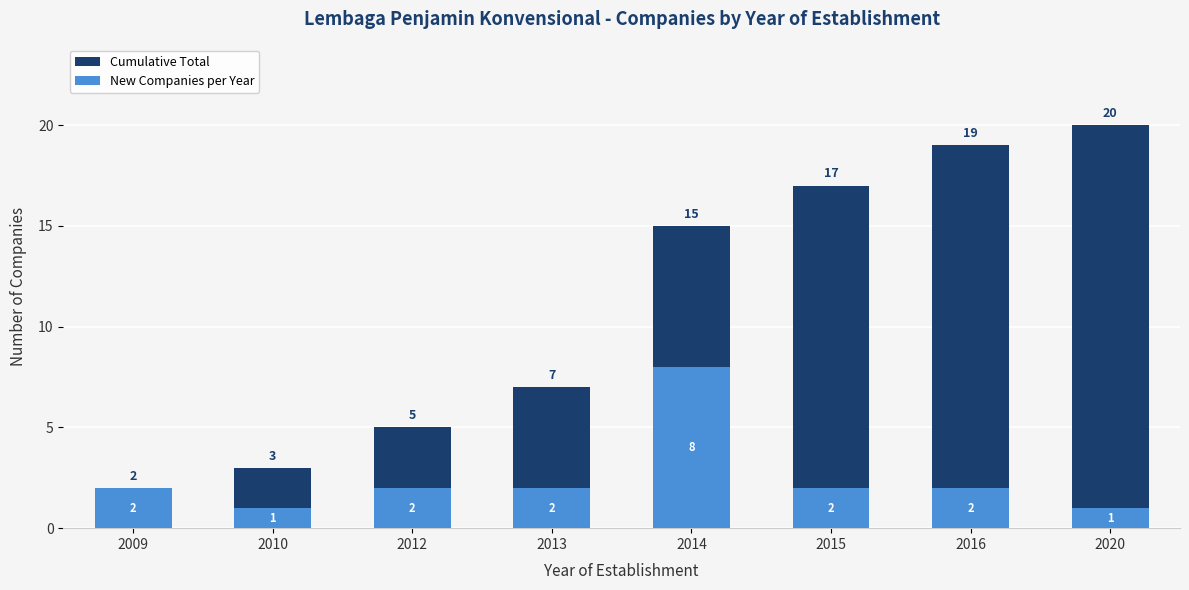

Is the value of Cumulative Total at 2015 greater than the value of New Companies per Year at 2016?

Yes